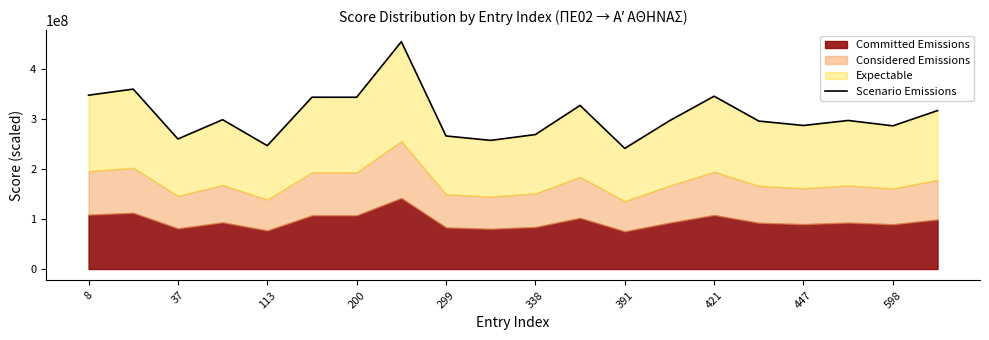

What is the sum of the values at 338 and 10?

611264000.0